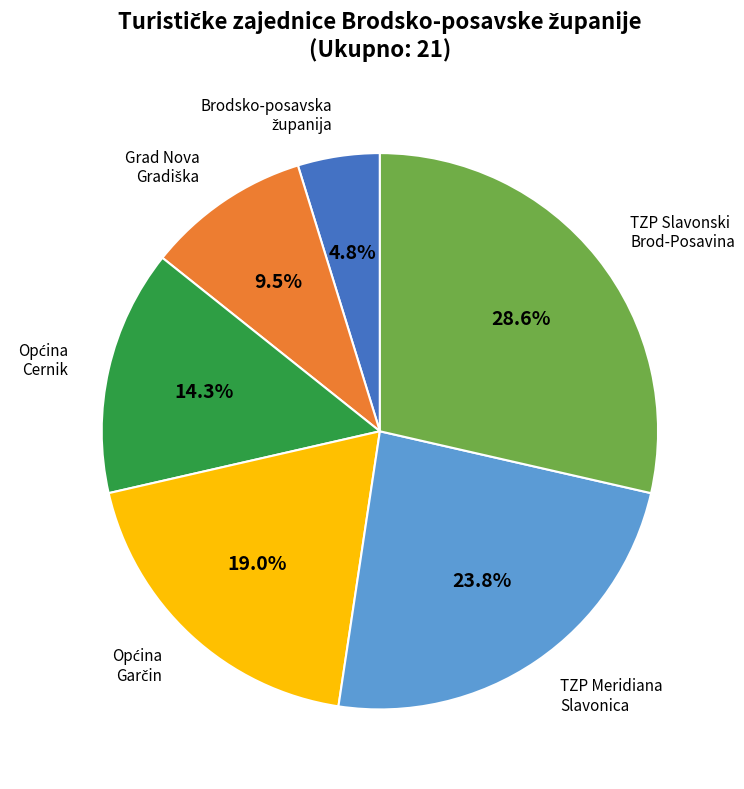

To the nearest percent, what is the average slice percentage?

17%